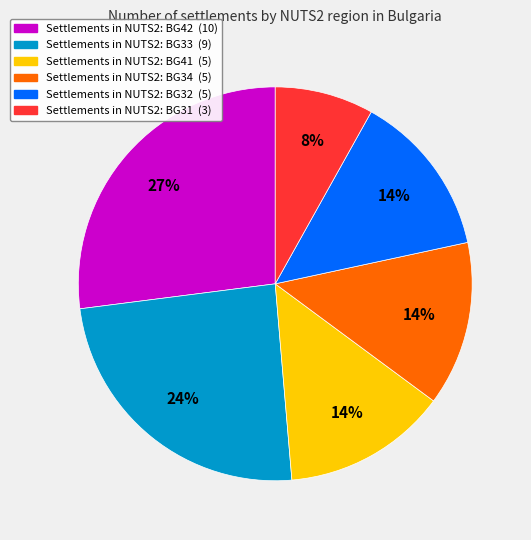

To the nearest percent, what is the difference between the largest and smallest slice percentages?

19%